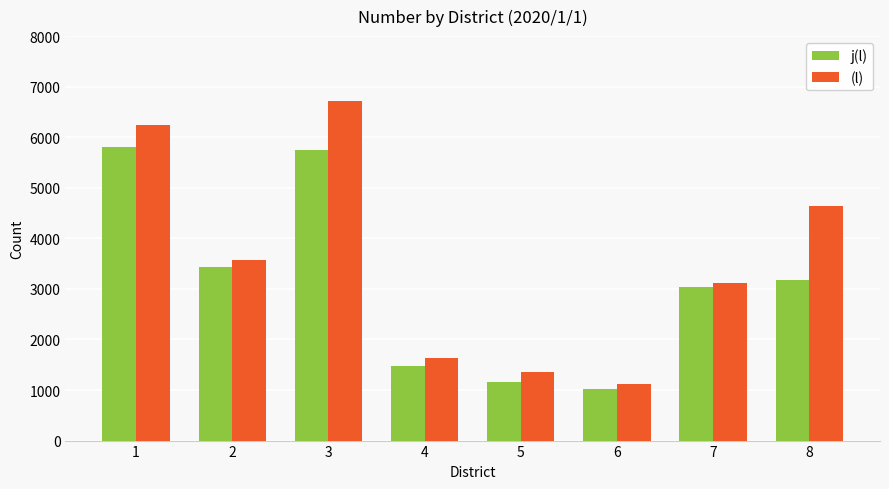

What is the spread (max minus min) of values at 7?

83